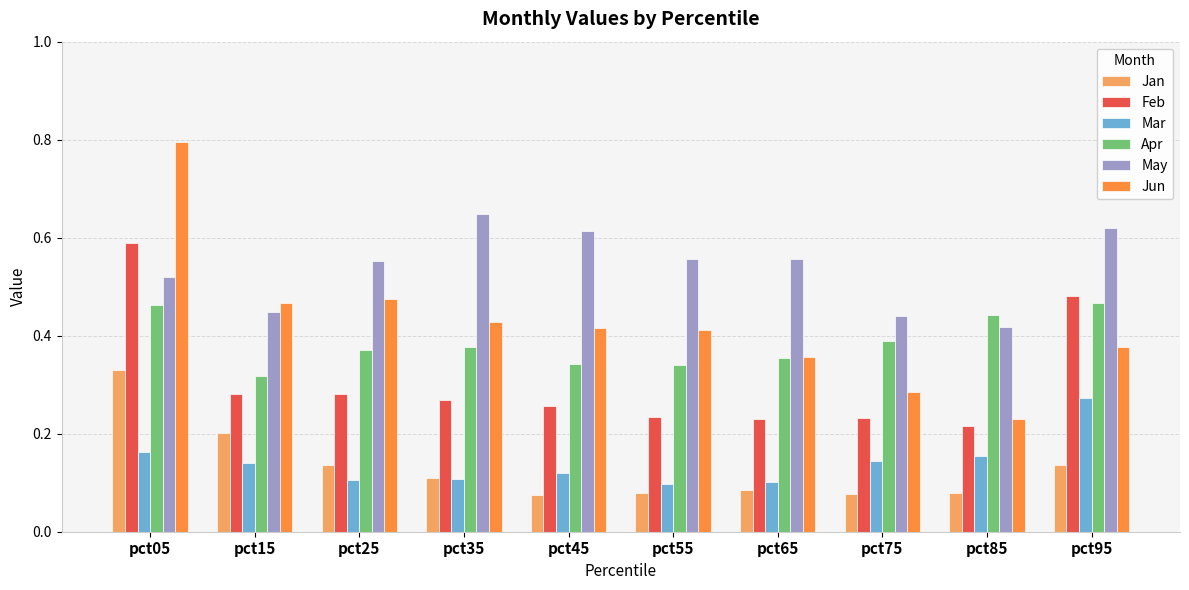

What is the maximum value shown in the chart?

0.8